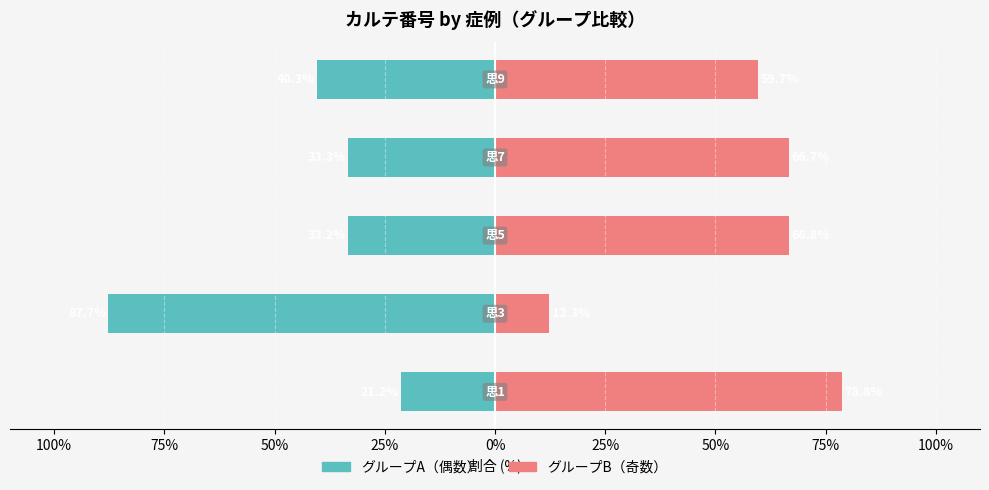

The グループA（偶数） series shows -14.6 at 75%. True or false?

False